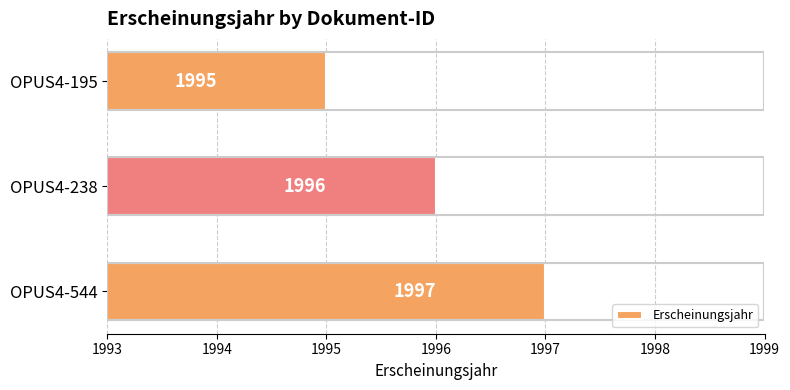

Which category has the highest value across all series?

OPUS4-544